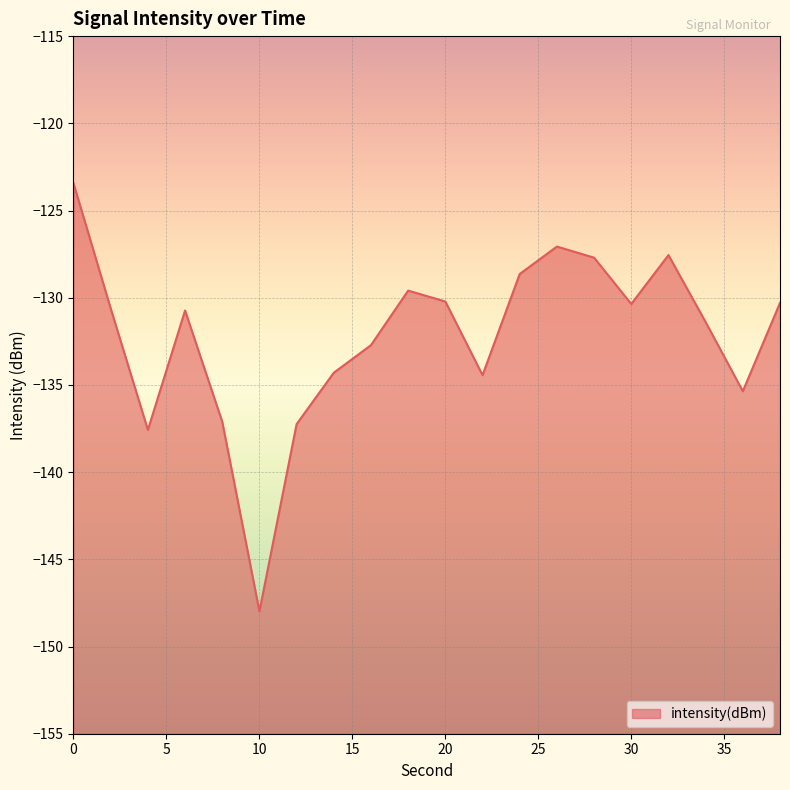

What is the average value?

-132.2